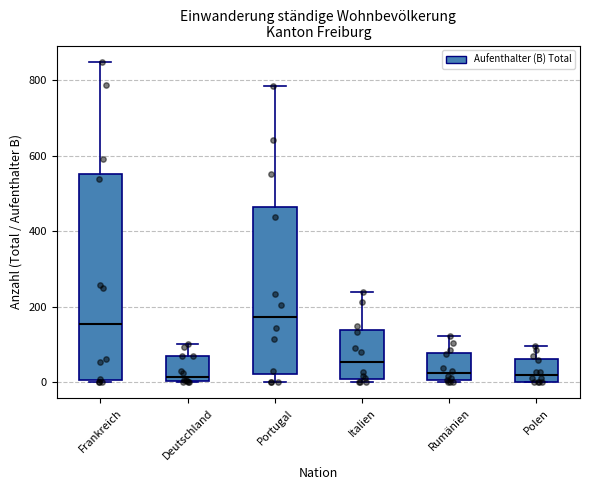

Comparing the boxes themselves (not the whiskers), which one is the tallest?

Frankreich